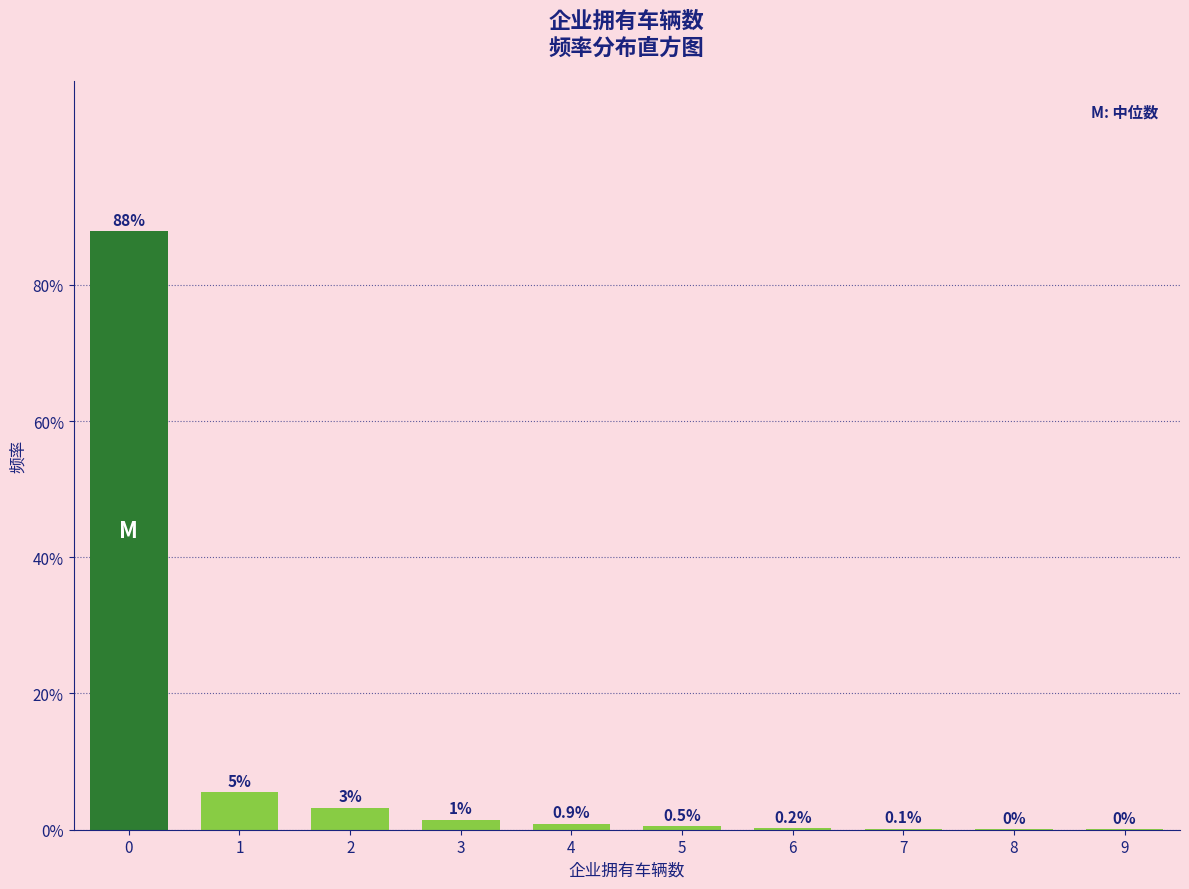

The chart shows a value of 0.1 at 7. True or false?

True